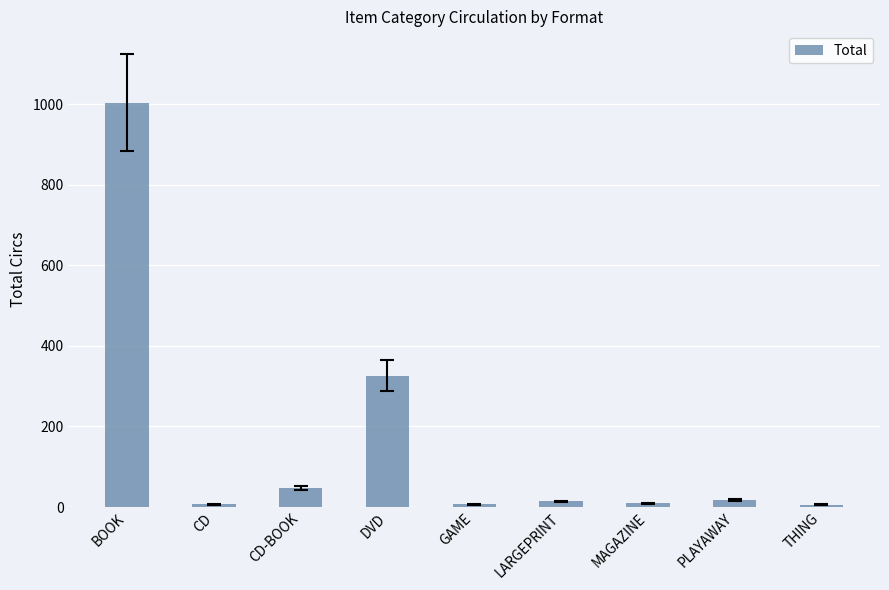

How many bars are there in total?

9